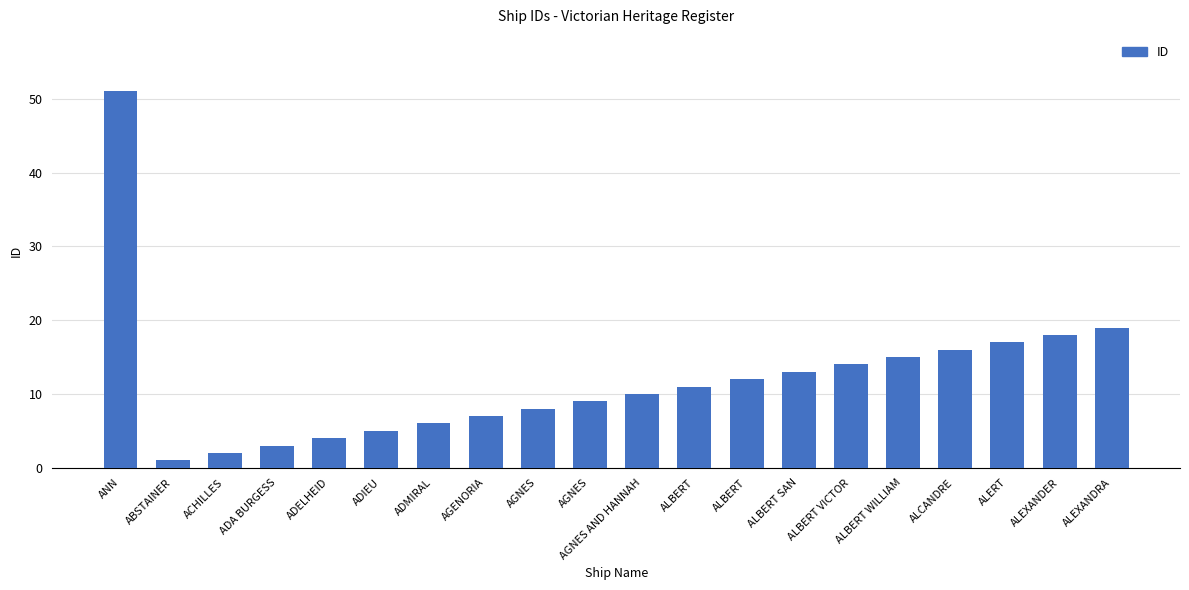

Rank the categories by value from highest to lowest.

ANN, ALEXANDRA, ALEXANDER, ALERT, ALCANDRE, ALBERT WILLIAM, ALBERT VICTOR, ALBERT SAN, ALBERT, ALBERT, AGNES AND HANNAH, AGNES, AGNES, AGENORIA, ADMIRAL, ADIEU, ADELHEID, ADA BURGESS, ACHILLES, ABSTAINER